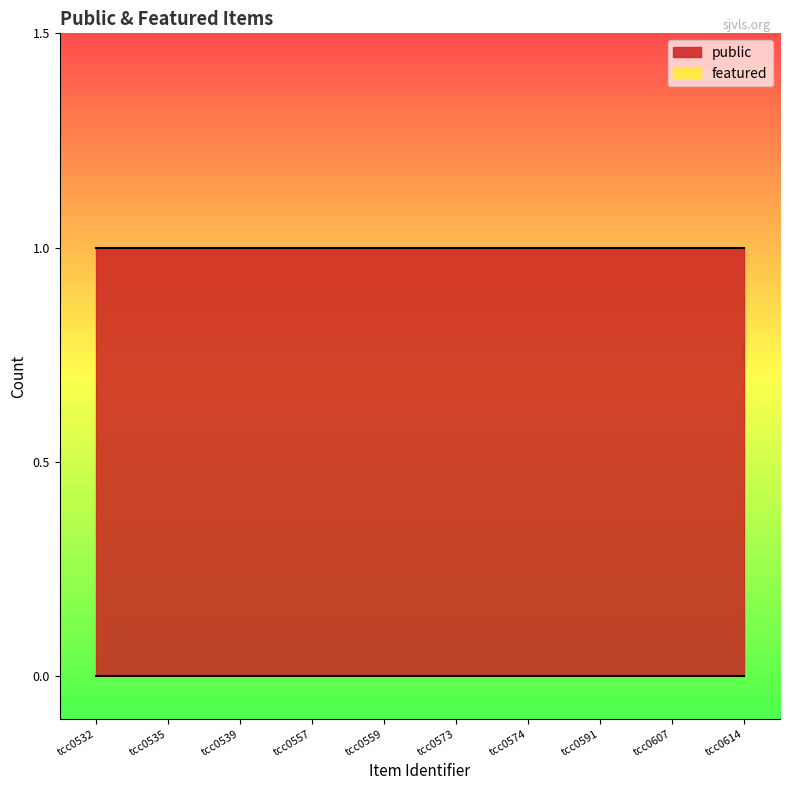

Which has a higher value, tcc0614 or tcc0535?

tcc0614